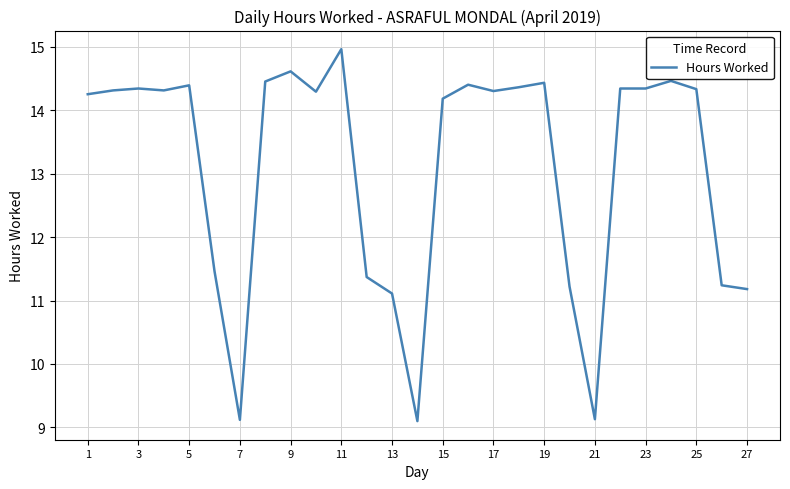

What is the difference between the maximum and minimum values?

5.9